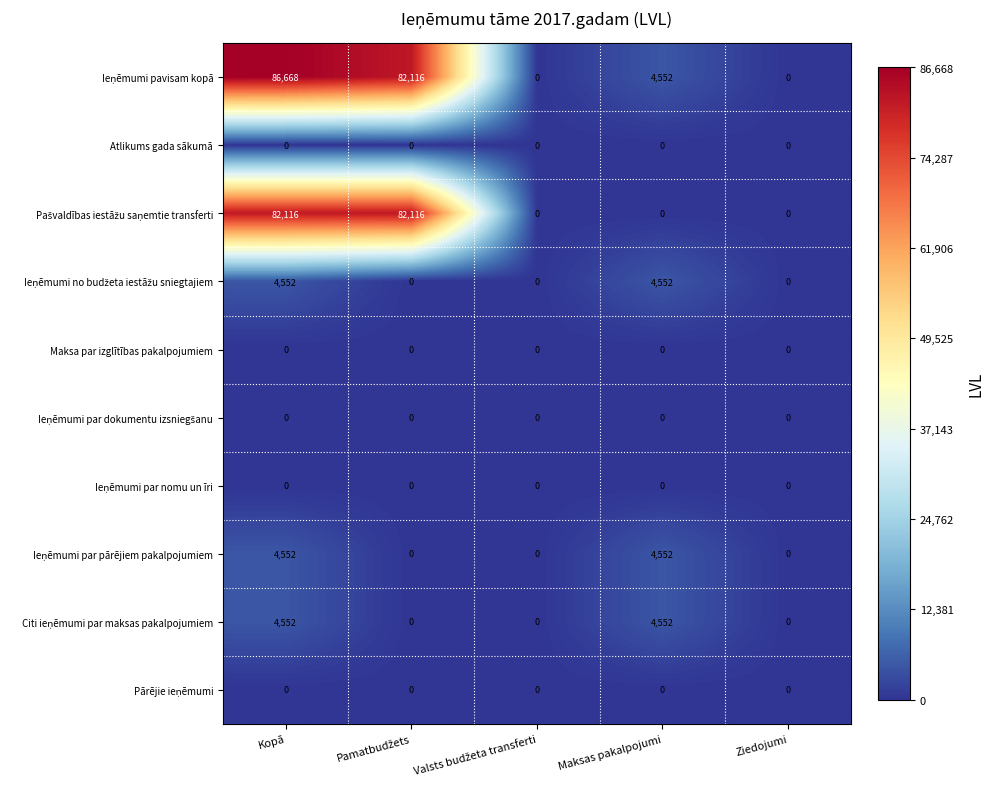

Which category has the highest value across all series?

Kopā